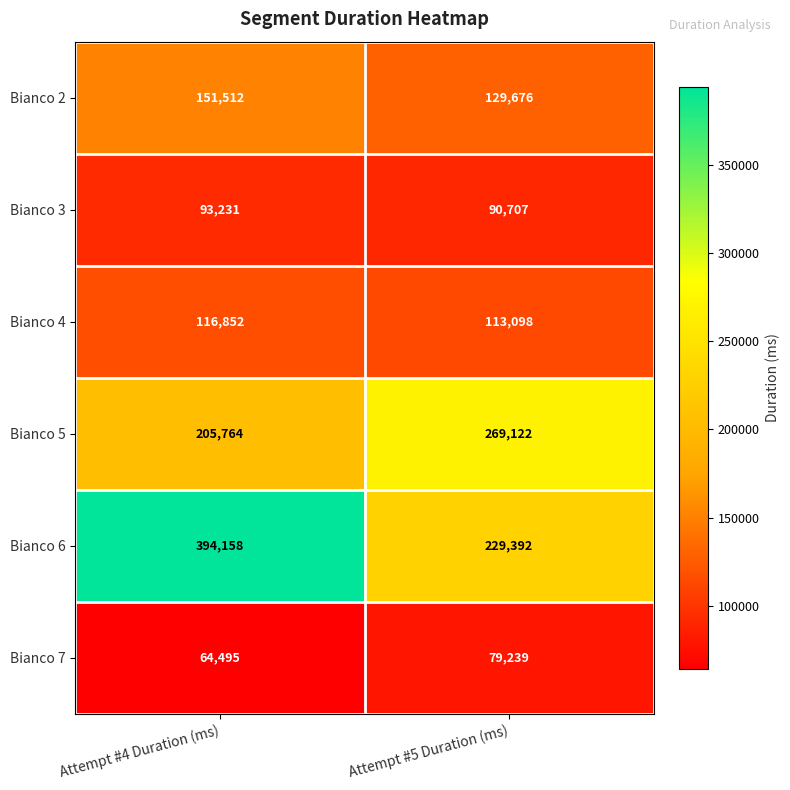

At how many categories does at least one series exceed 138186?

2